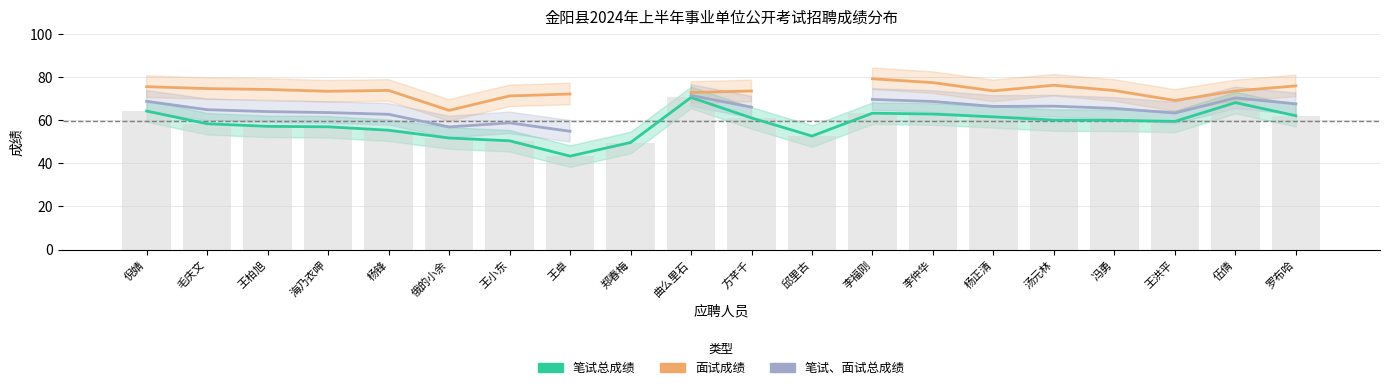

What is the label of the 19th bar from the left?

伍倩